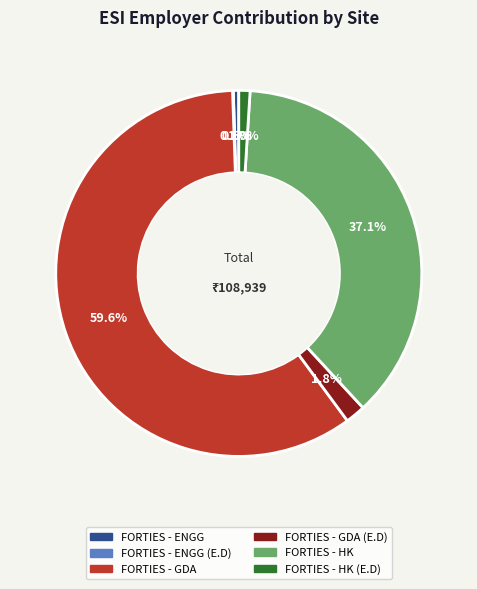

Does any single category account for the majority?

Yes